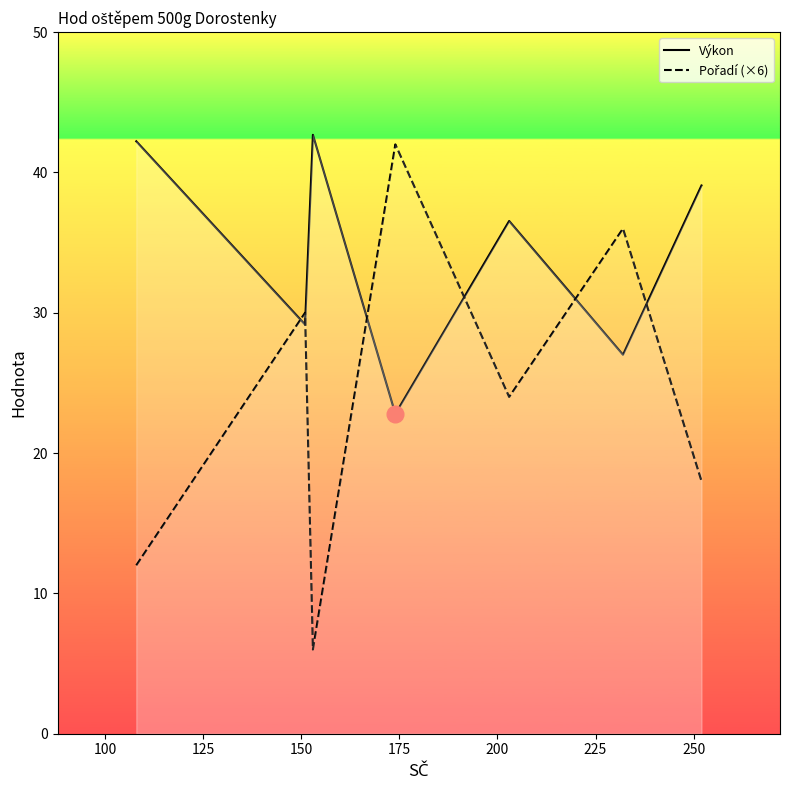

What is the difference between the maximum and minimum values in the Výkon series?

19.9